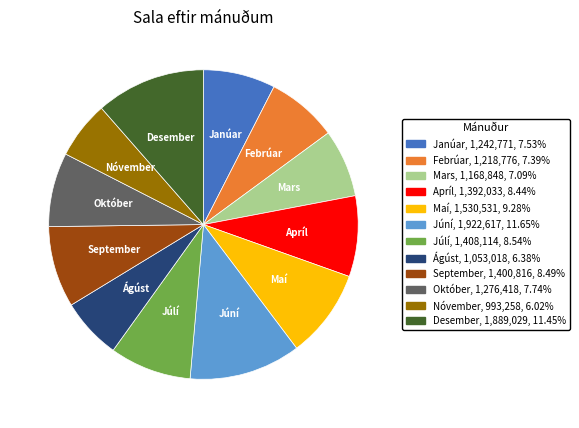

The Ágúst slice represents 1% of the pie. True or false?

False